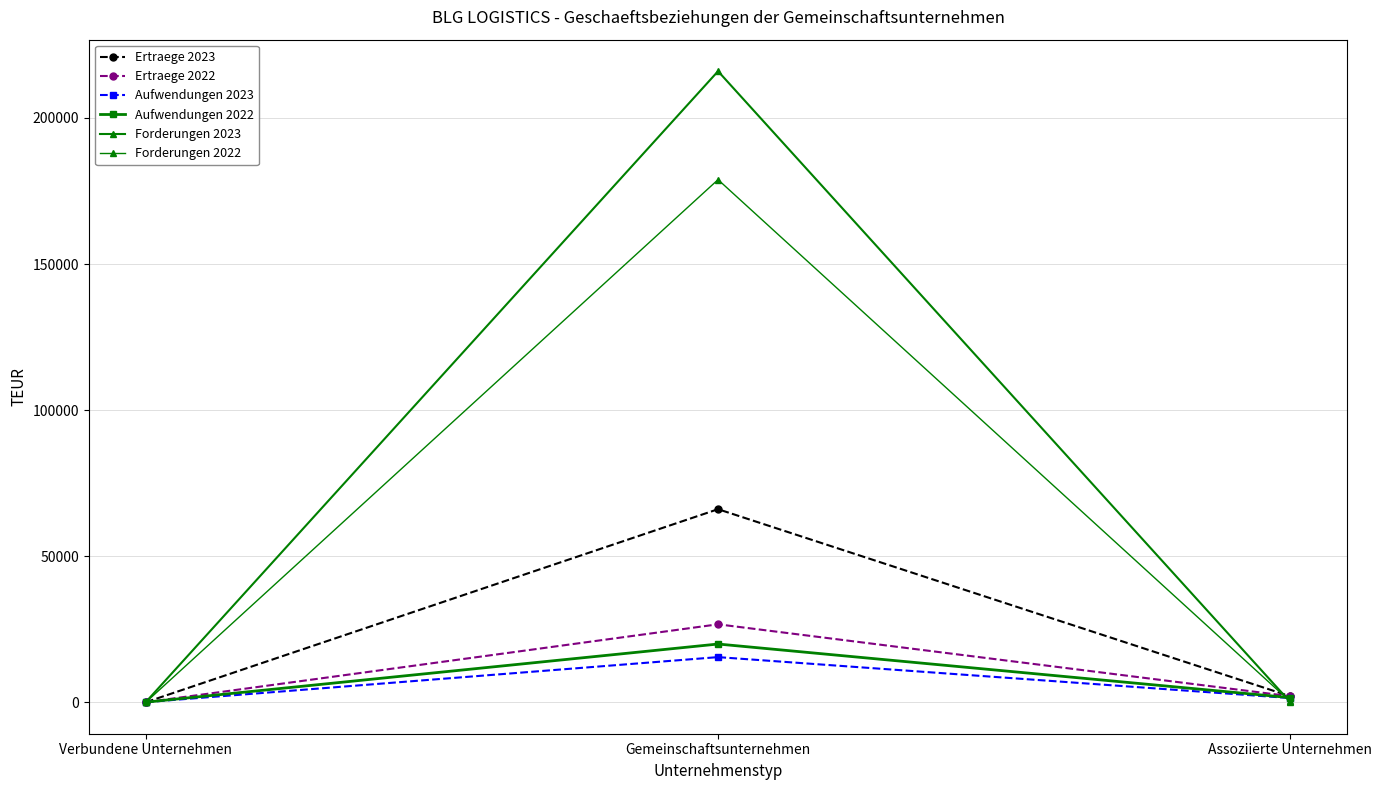

What is the difference between the highest and lowest values at Verbundene Unternehmen?

106